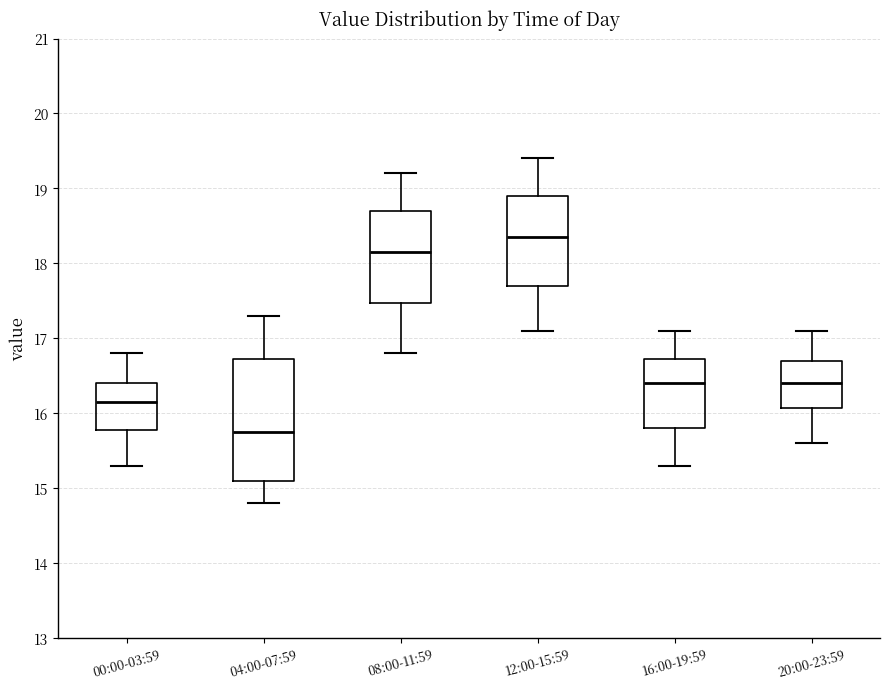

Which box has the highest median line?

12:00-15:59